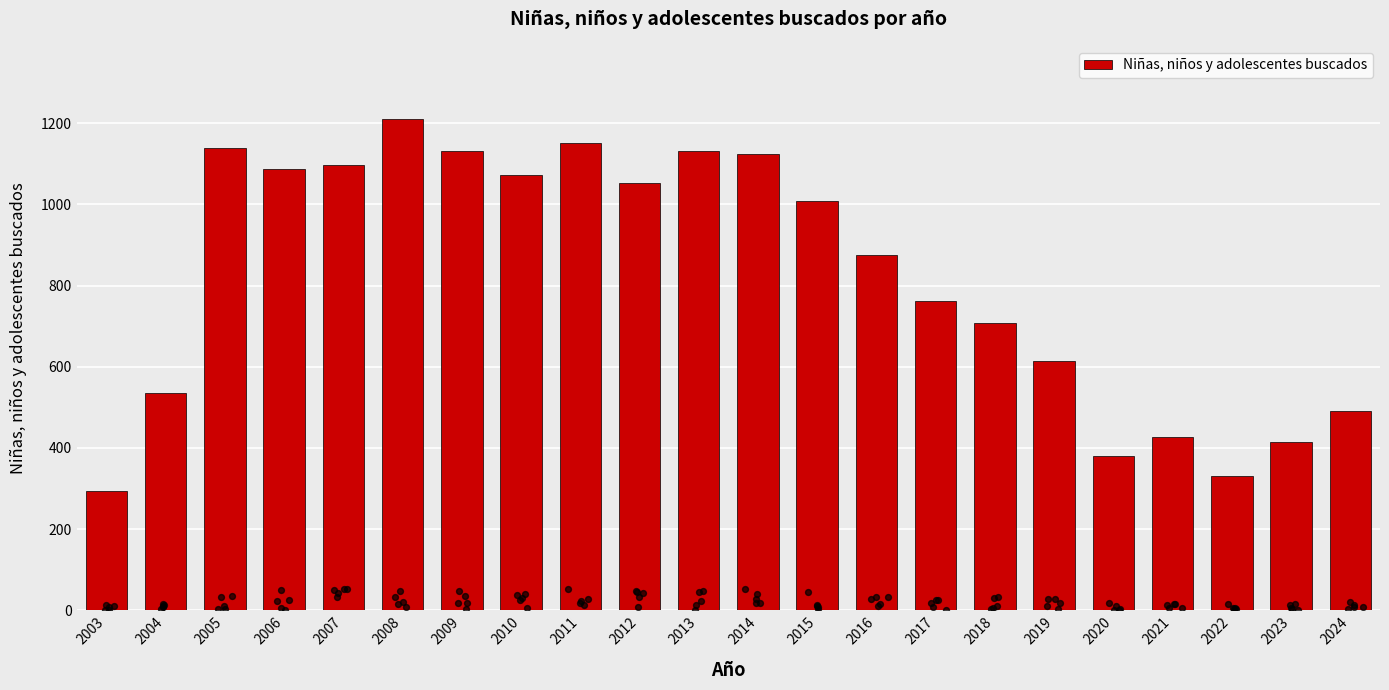

What is the ratio of the value at 2004 to the value at 2023?

1.3